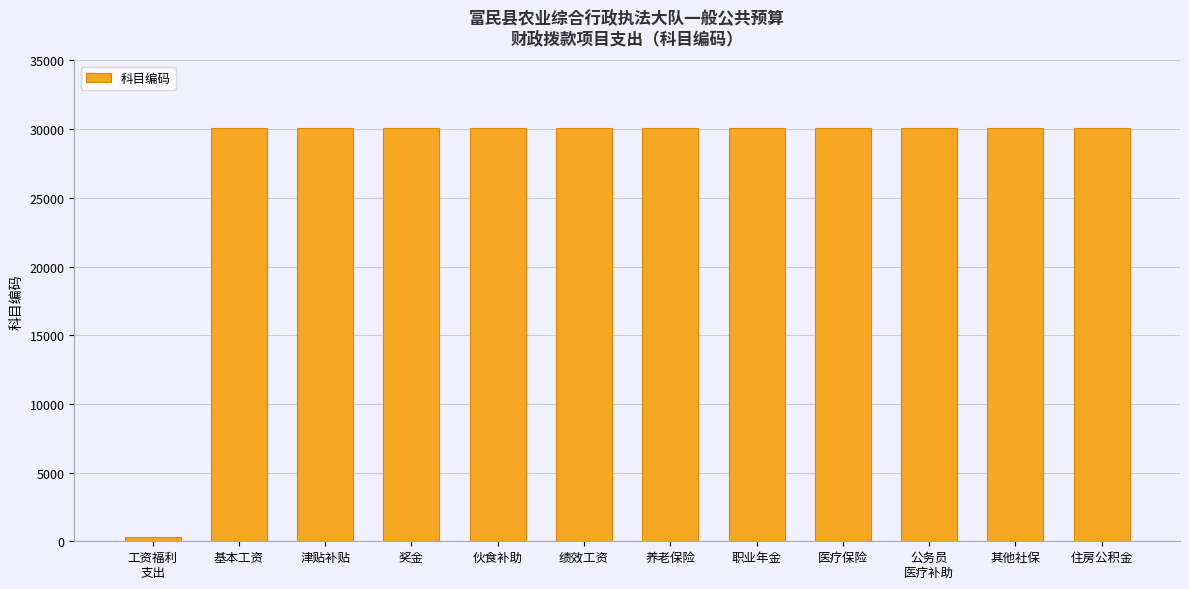

What is the label of the 7th bar from the right?

绩效工资